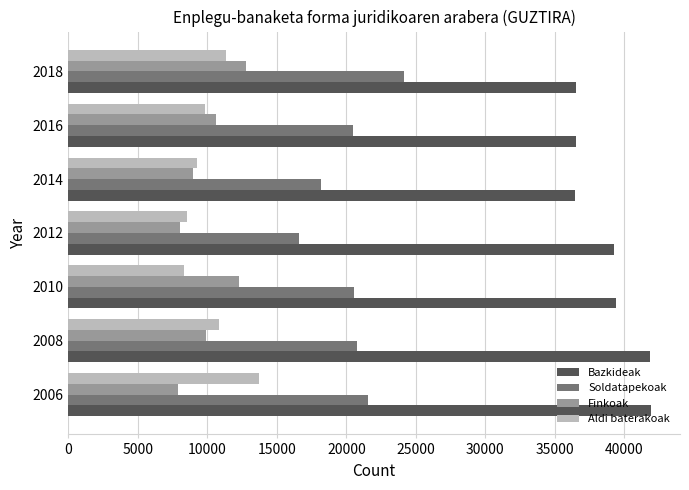

Count the Soldatapekoak values in the range 18159 to 21573.

5